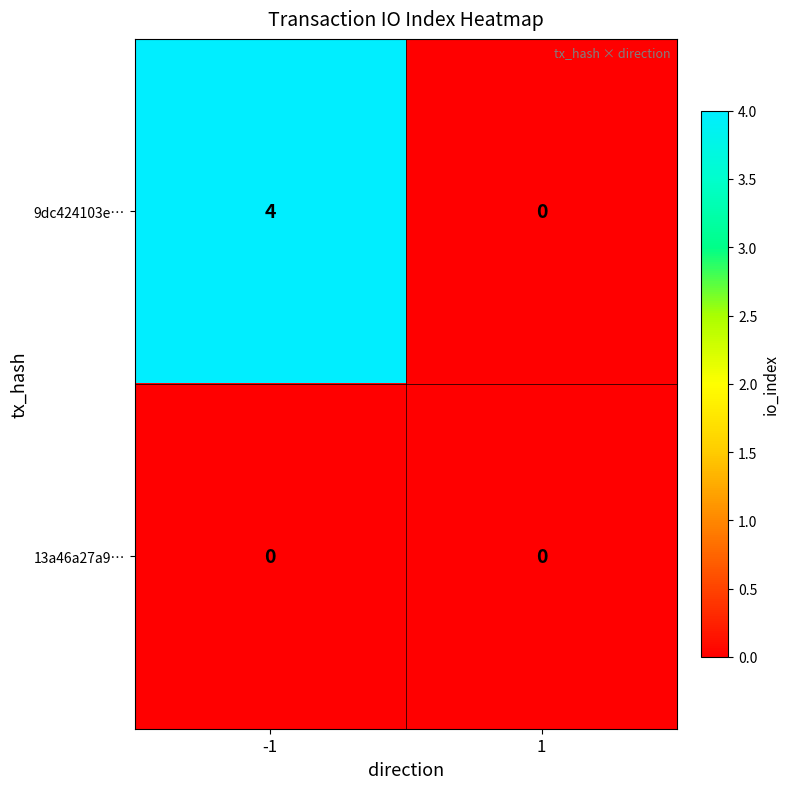

At how many categories does at least one series exceed 2?

1